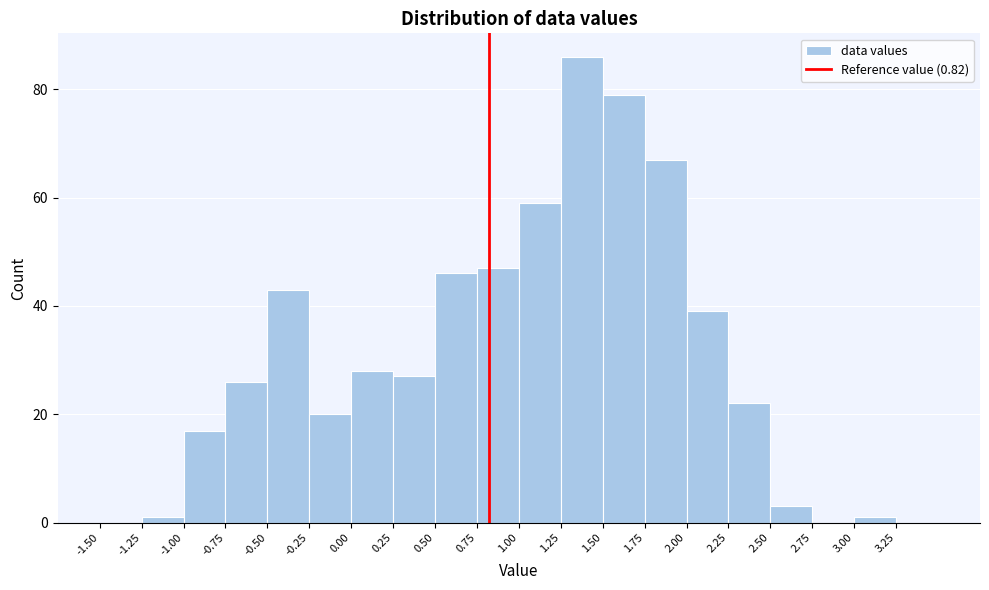

How tall is the bar that spans 0.25 to 0.50 on the x-axis? The values are not printed on the chart, so give them approximately, as read against the axis.

28